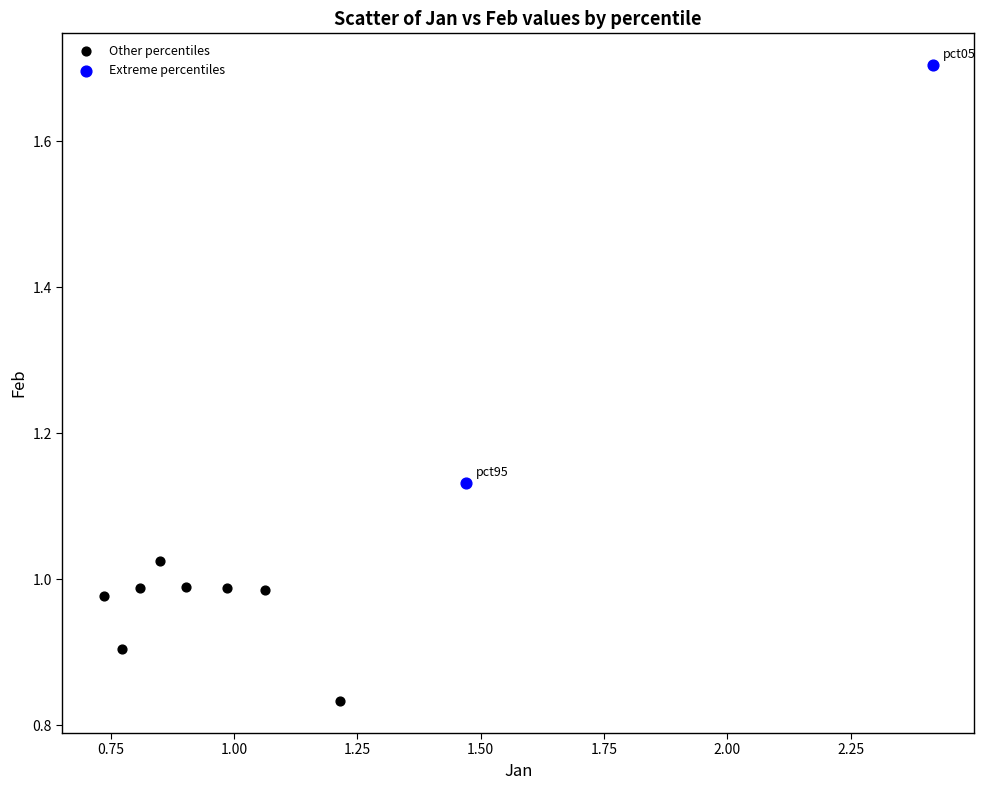

Which series has the largest Y range (max minus min)?

Extreme percentiles